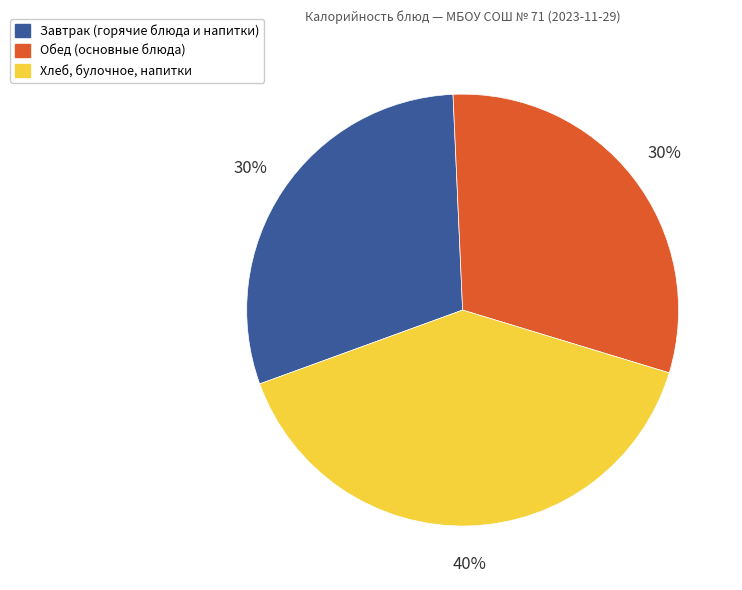

To the nearest percent, what is the combined percentage of Хлеб, булочное, напитки and Обед (основные блюда)?

70%